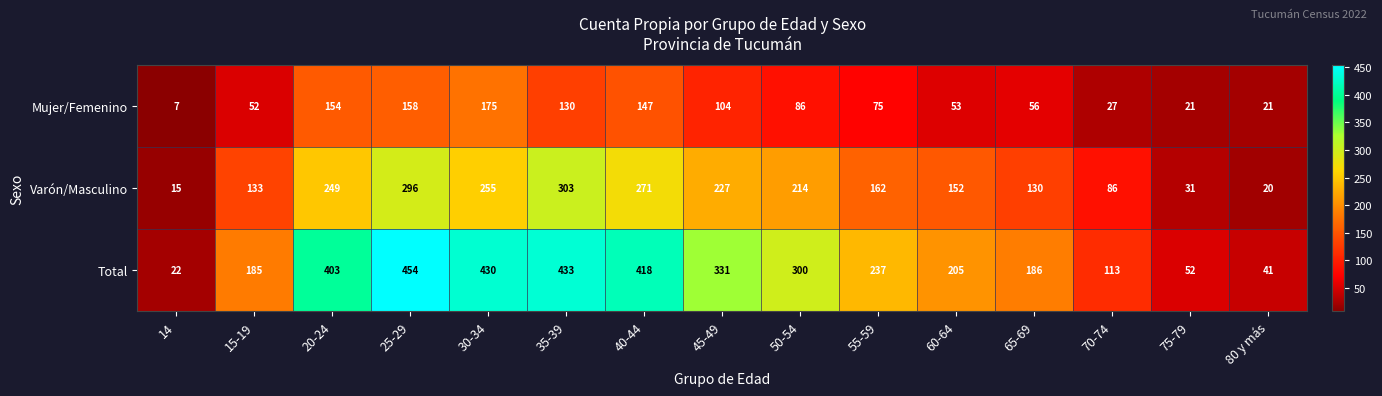

What is the difference between the maximum and minimum values in the Varón/Masculino series?

288